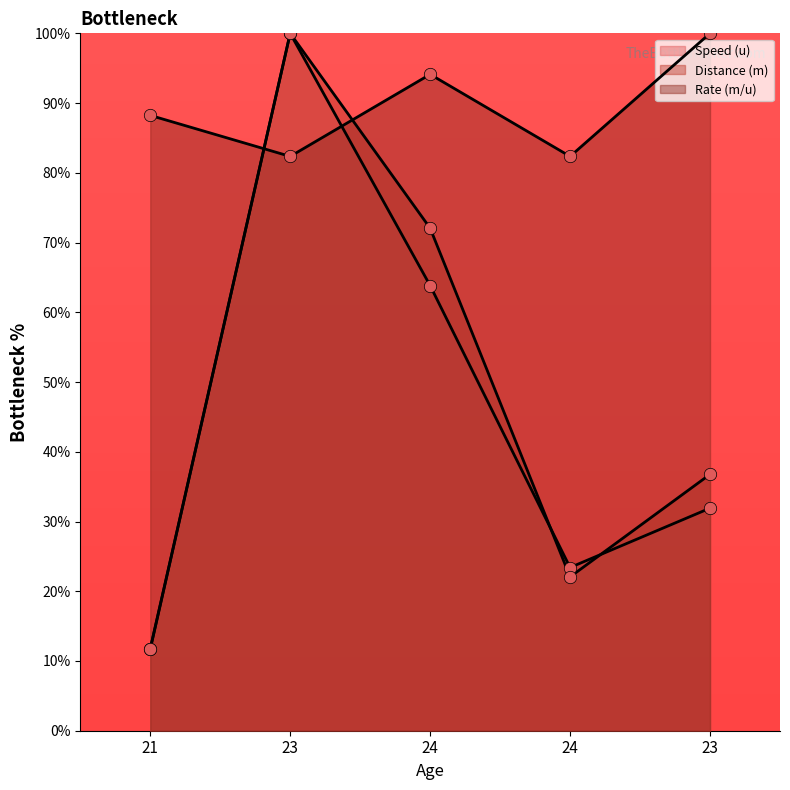

At which category is the sum across all series the highest?

23